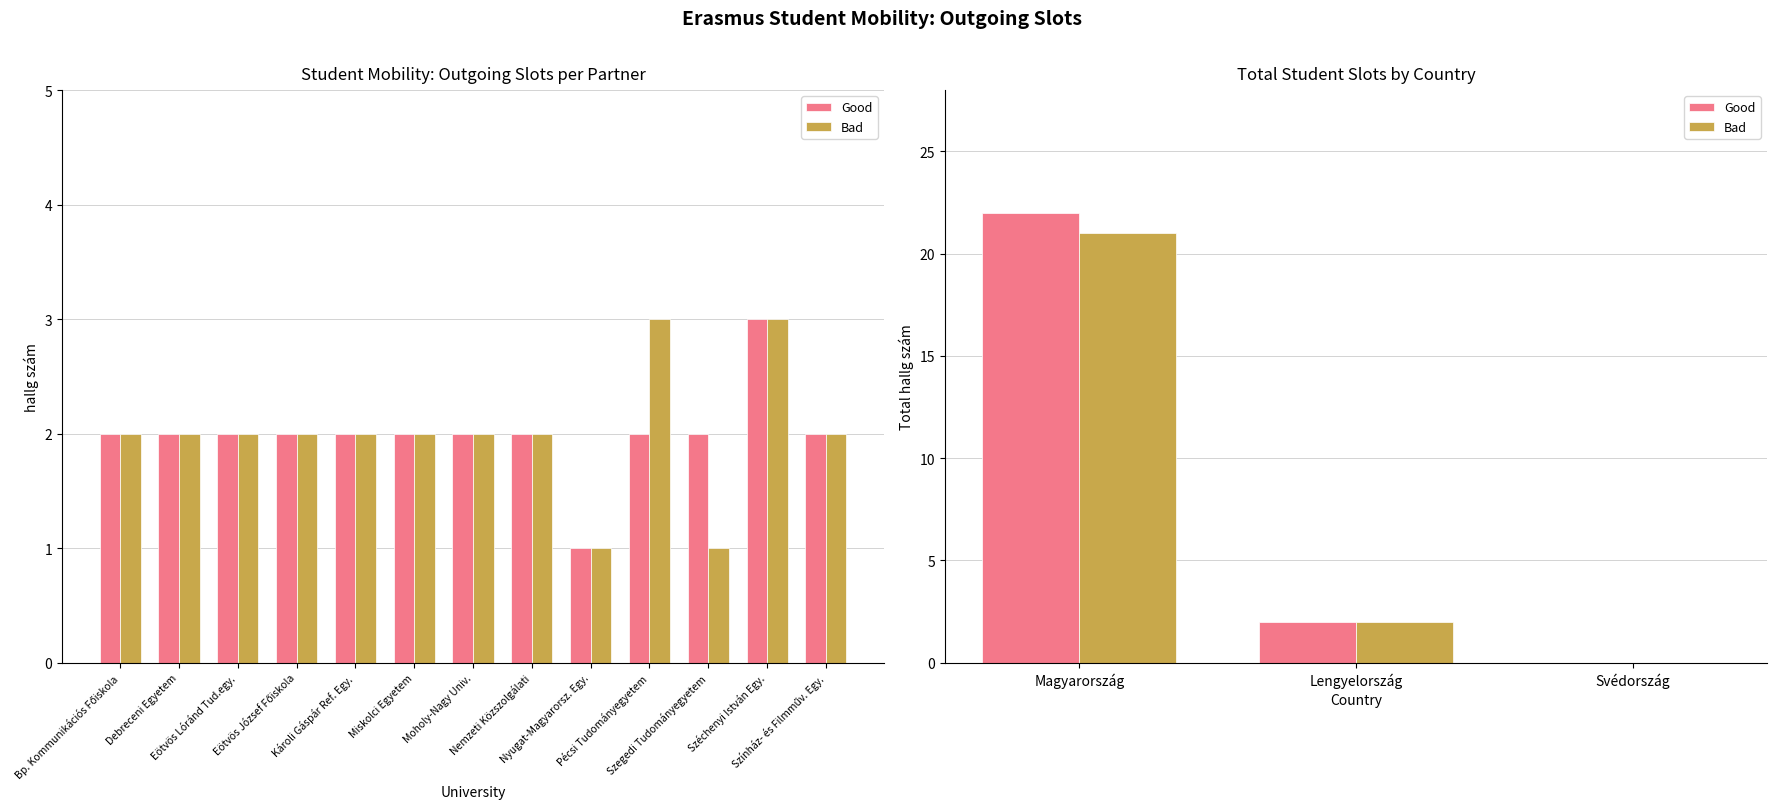

How many data points in Good are less than 2?

1